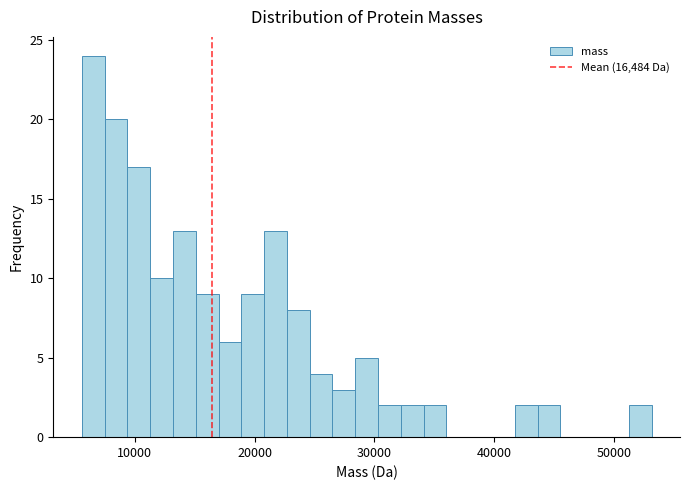

Around what value on the x-axis is the tallest bar? Give the approximate position of its centre, as read against the axis.

7000